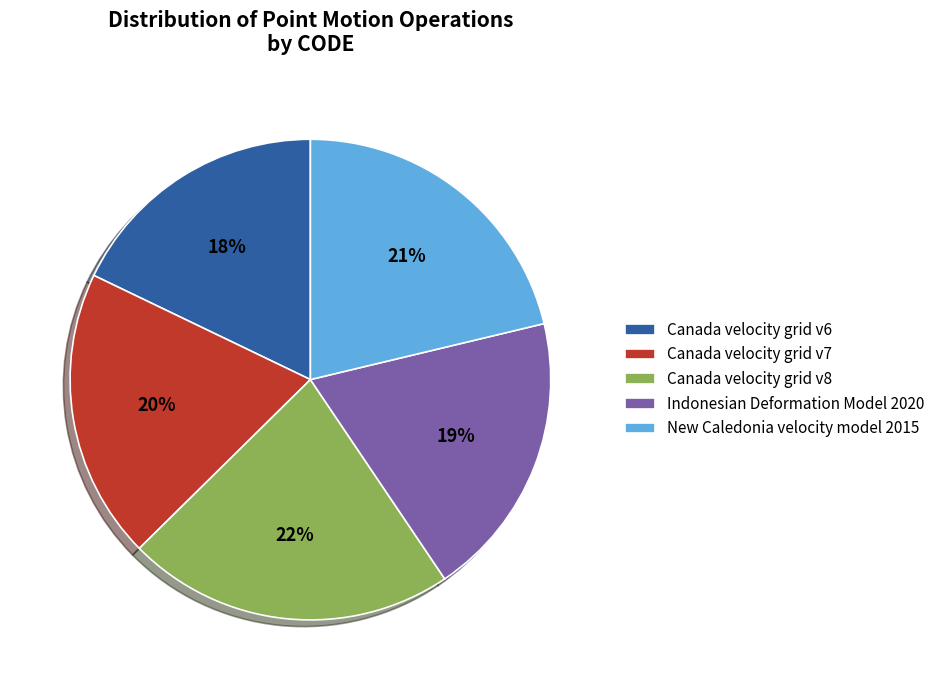

To the nearest percent, what is the difference between the largest and smallest slice percentages?

4%